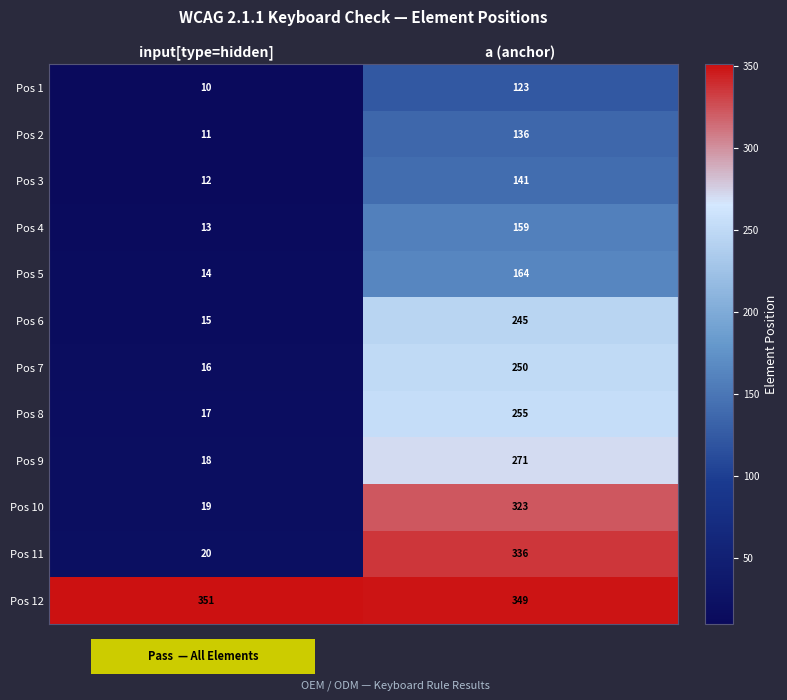

How many data points does each series have?

2